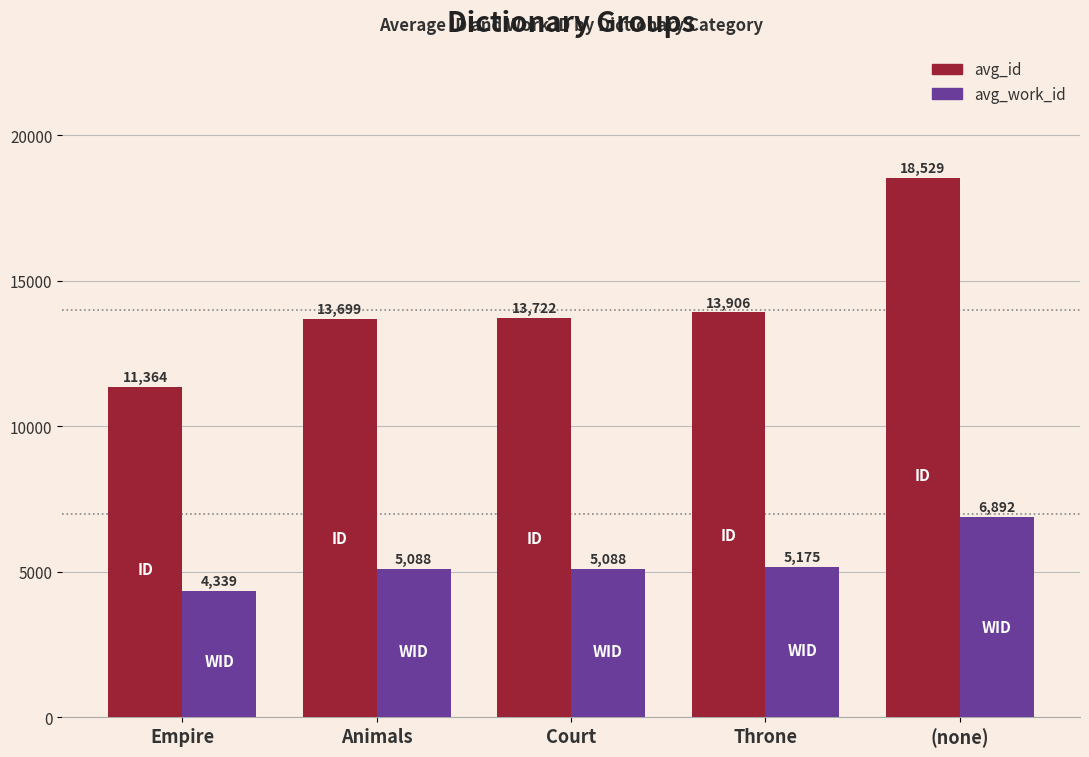

Does the chart contain any negative values?

No